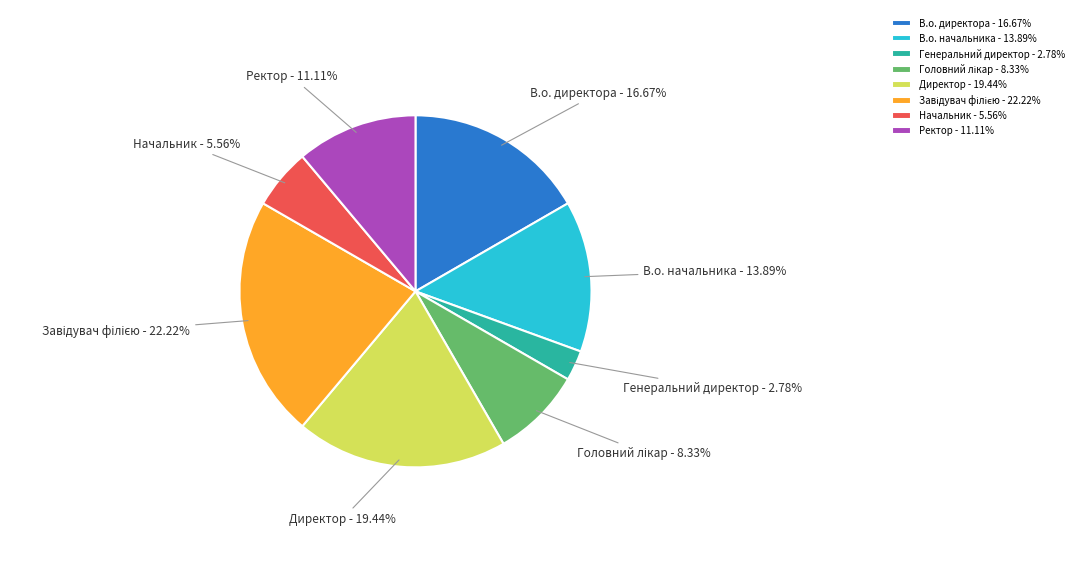

To the nearest percent, what is the difference between the largest and smallest slice percentages?

19%